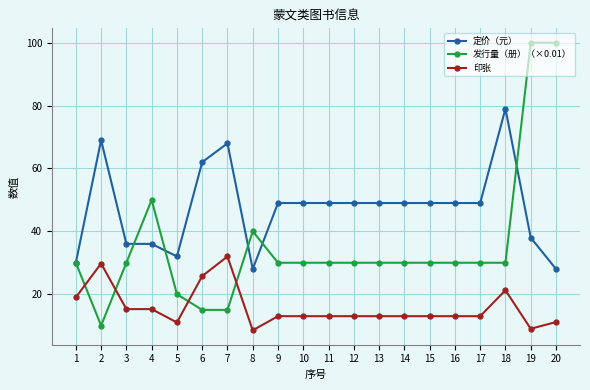

Is the value of 发行量（册）（×0.01） at 10 greater than the value of 印张 at 3?

Yes